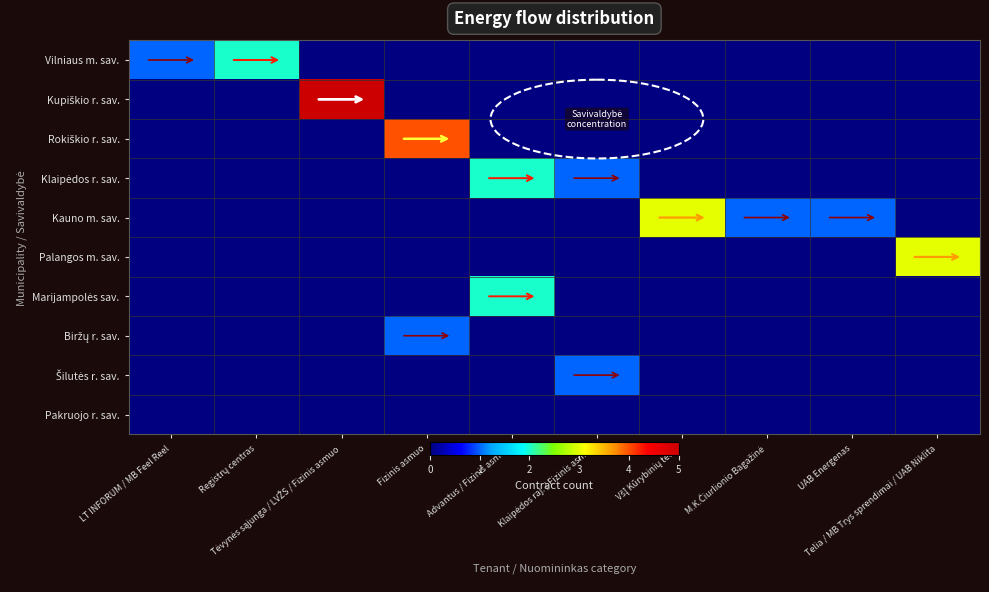

At how many categories does at least one series exceed 2?

4